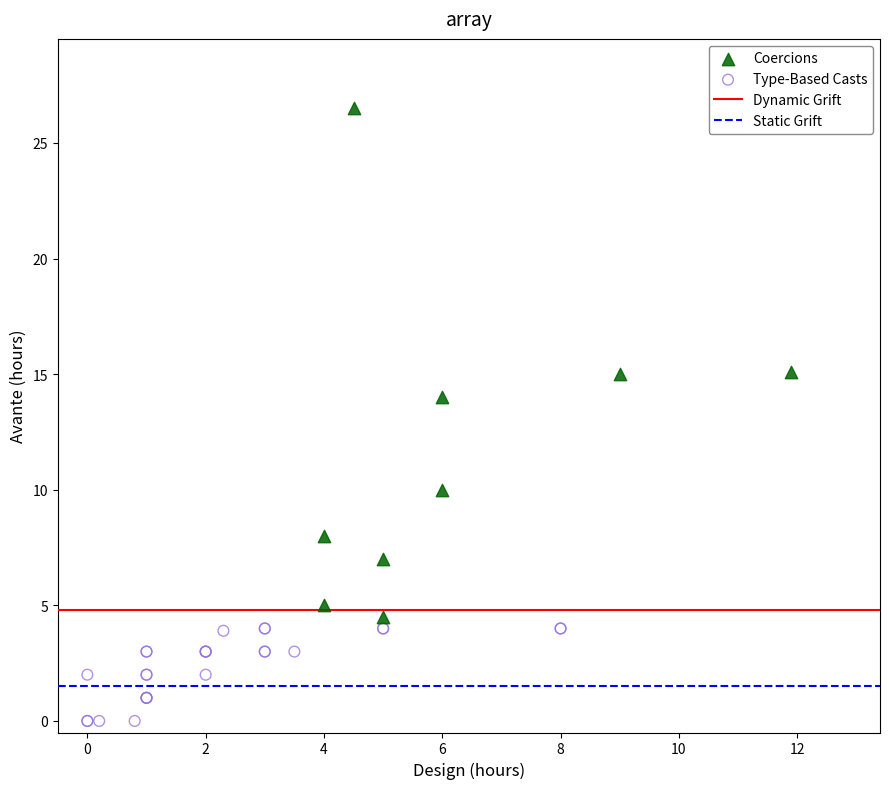

Which series contains the highest Y value?

Coercions